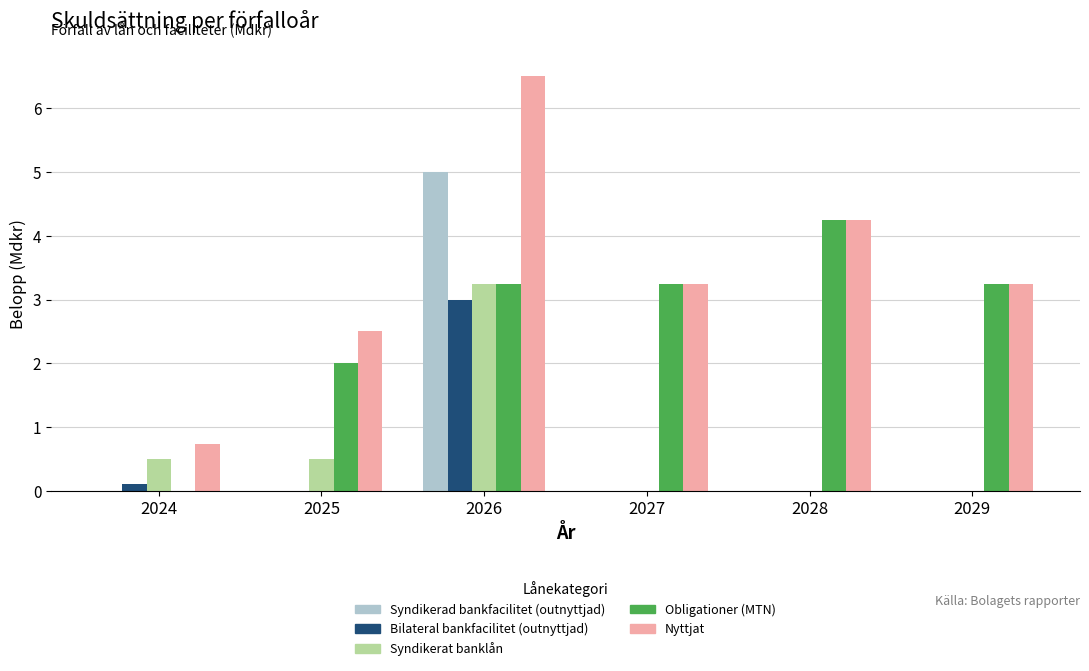

The Obligationer (MTN) series shows 1.7 at 2026. True or false?

False